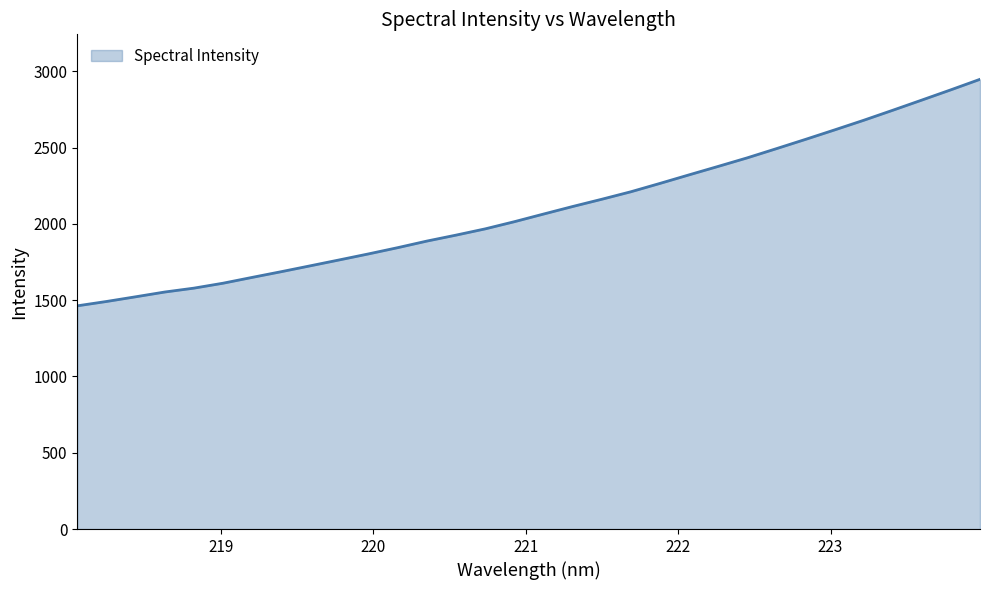

What is the difference between the maximum and minimum values?

1484.4